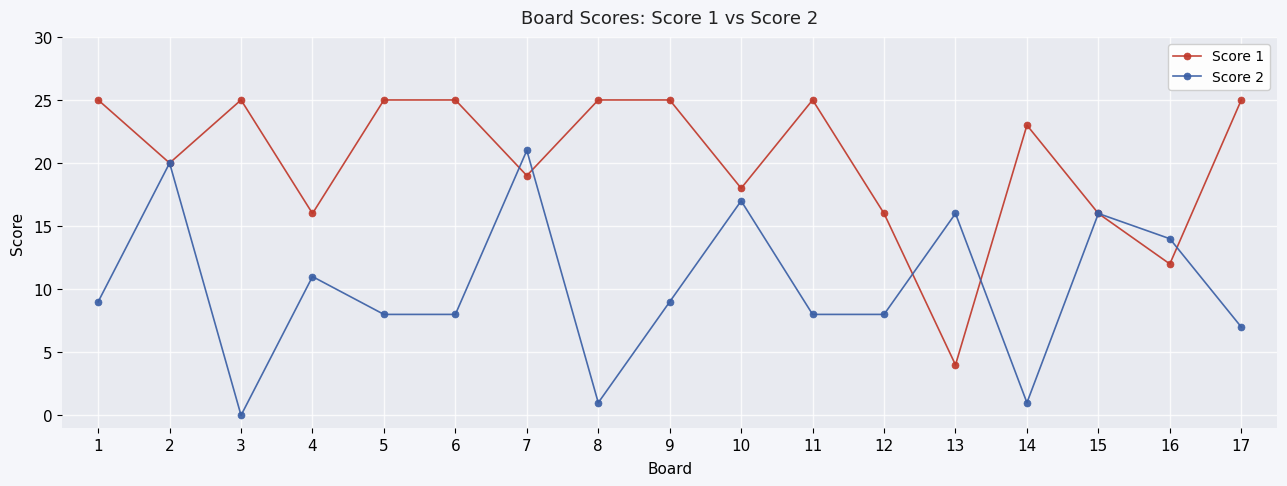

List the series in order of their overall mean, lowest first.

Score 2, Score 1